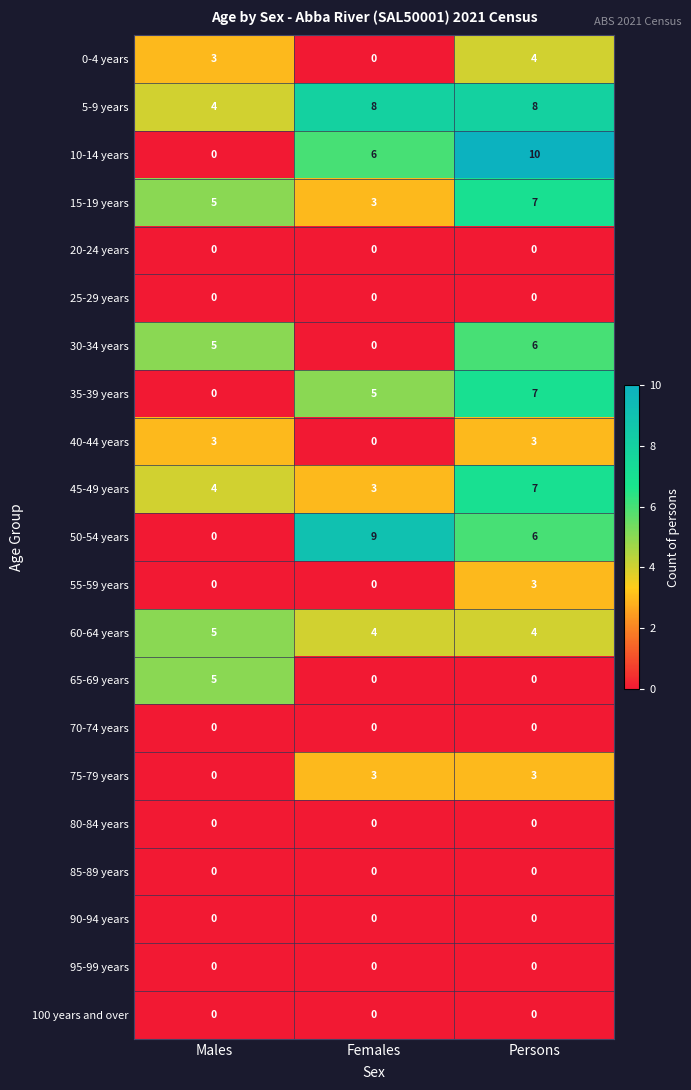

What is the difference between the 10-14 years values at Persons and Females?

4